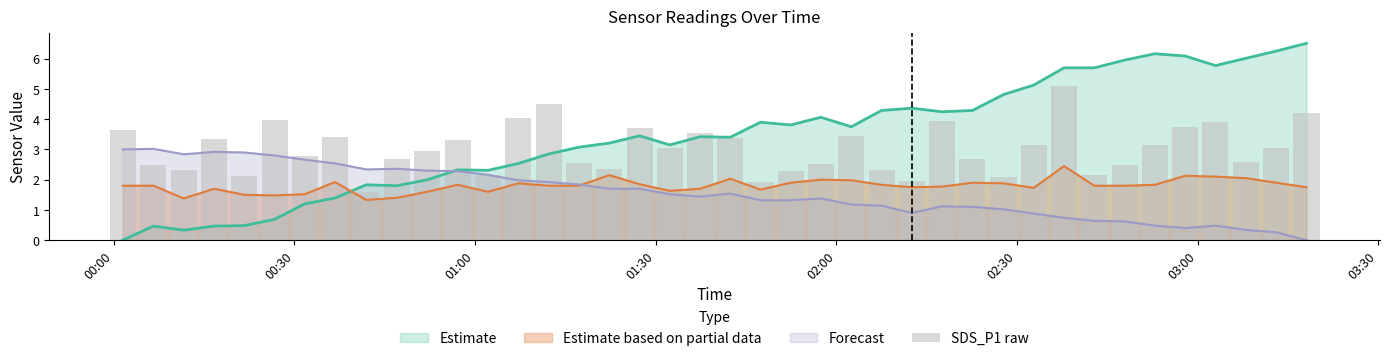

What is the highest value of the Estimate series?

6.5